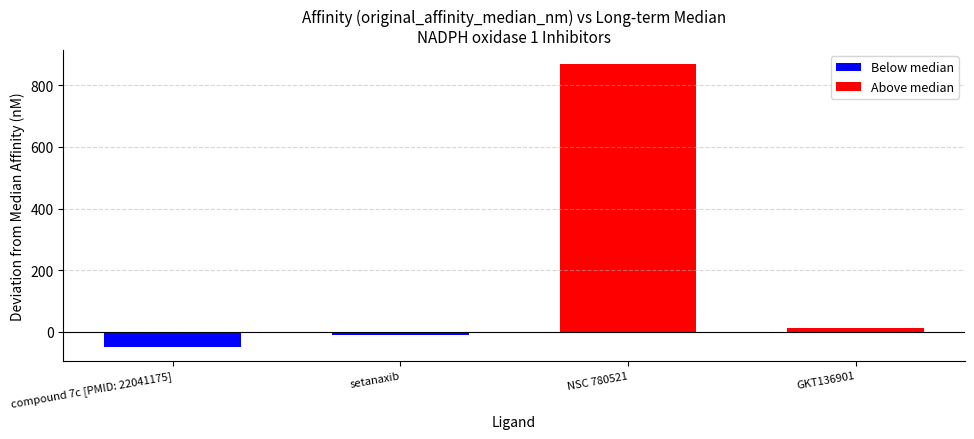

How many bars are there in total?

4